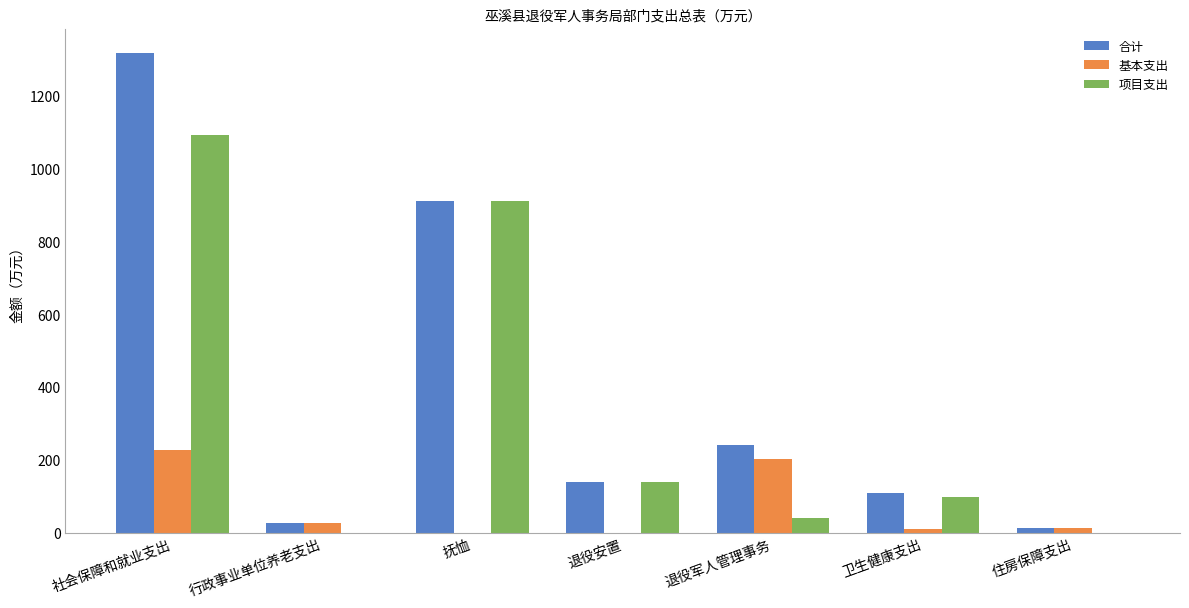

What is the sum of all 基本支出 values?

476.7